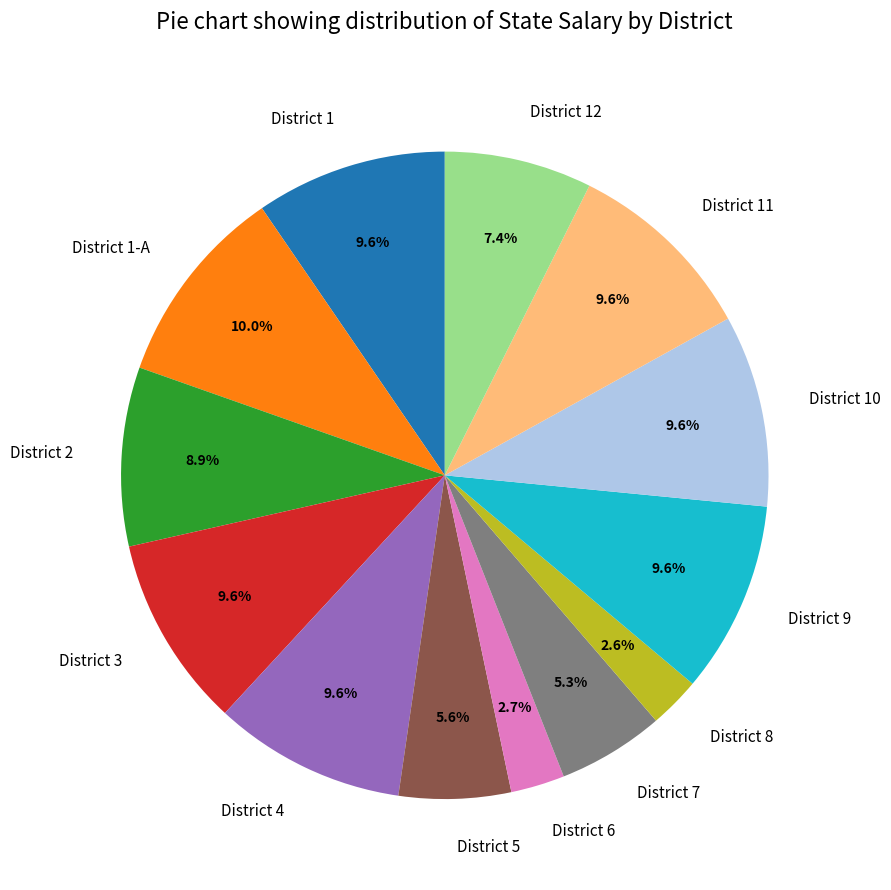

How many slices are in this pie chart?

13